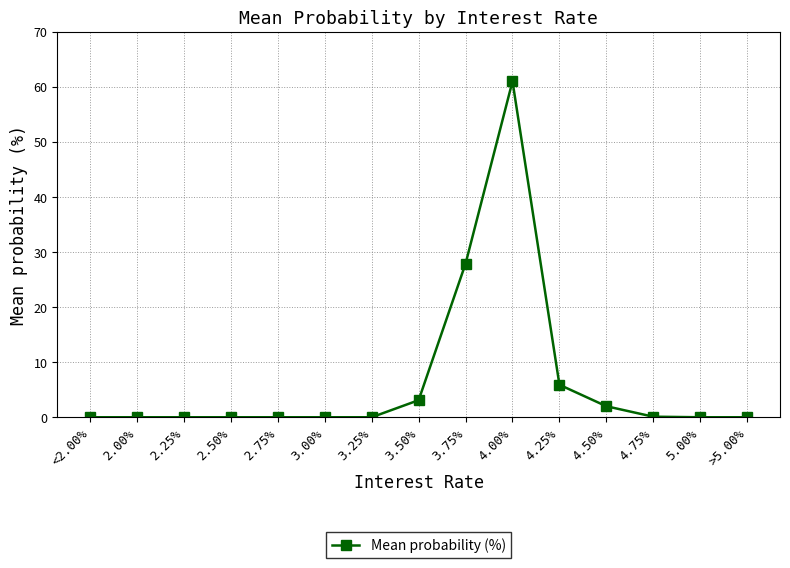

What position from the right is 2.75%?

11